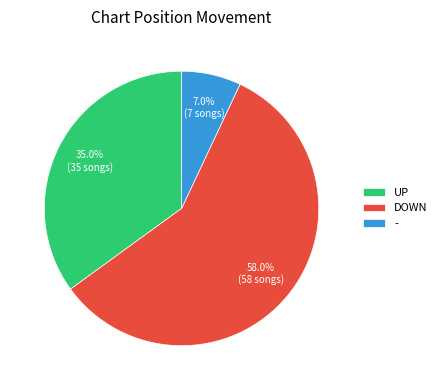

What is the ratio of the value at DOWN to the value at -?

8.3